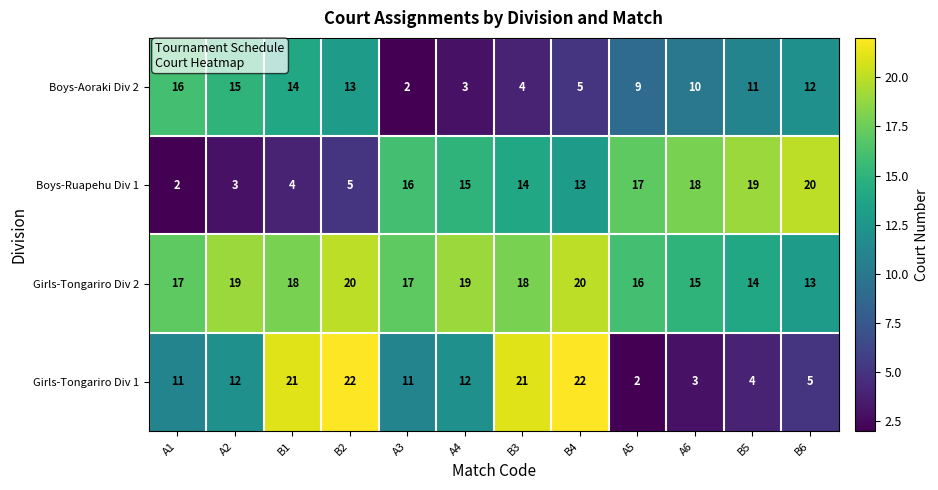

What is the minimum value for Girls-Tongariro Div 2?

13